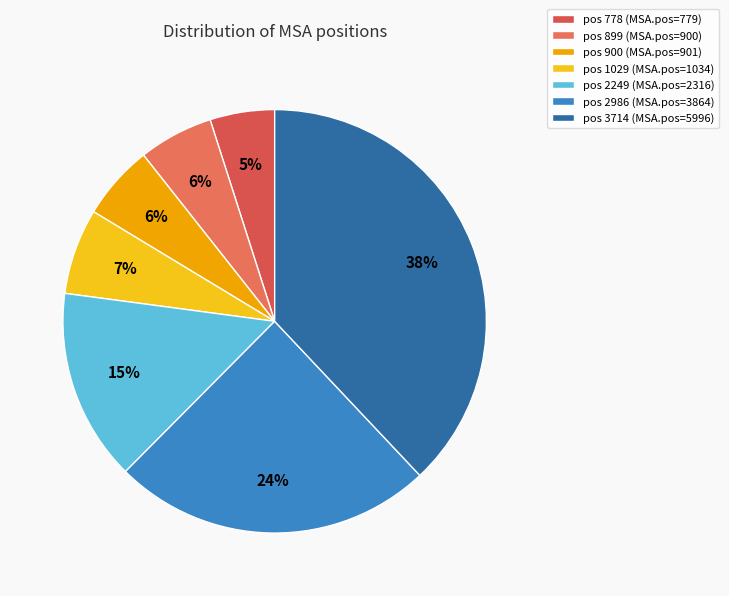

Does any single category account for the majority?

No